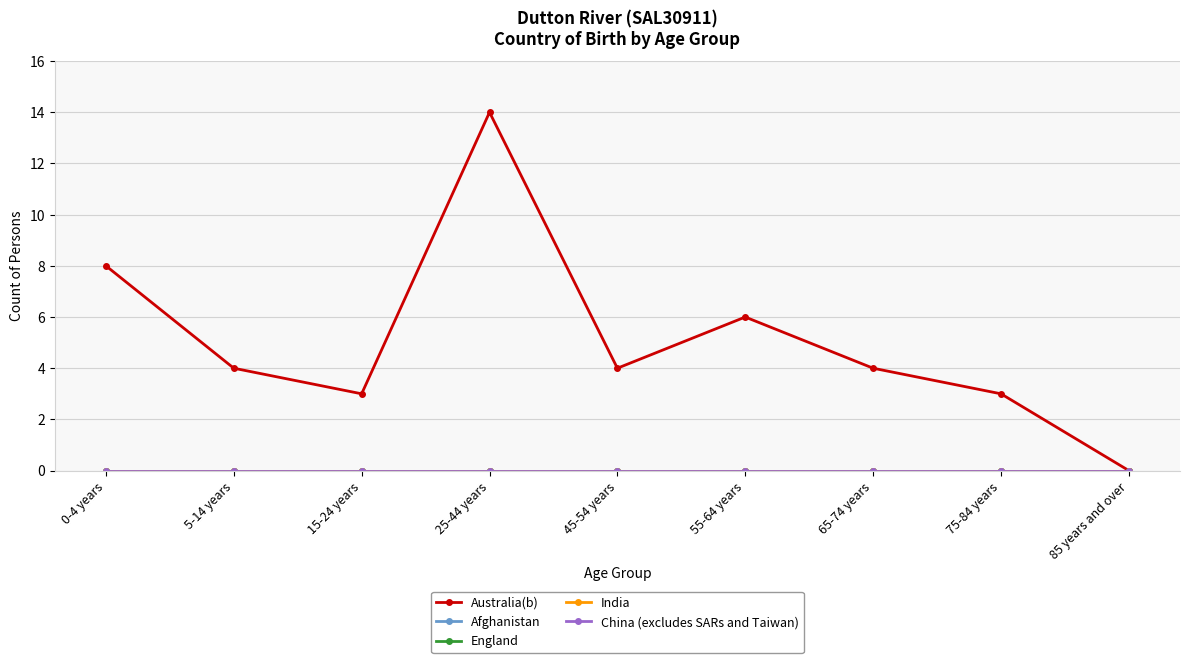

What is the total value across all series at 25-44 years?

14